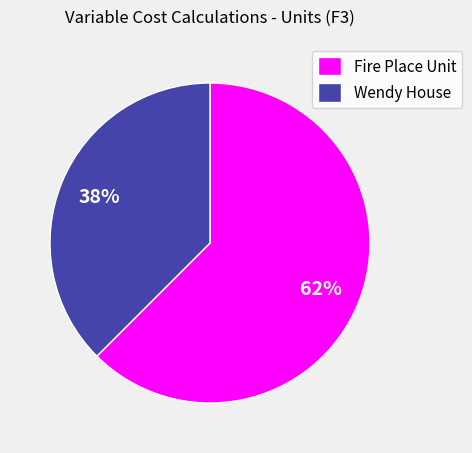

Is there any slice that represents more than half of the pie?

Yes